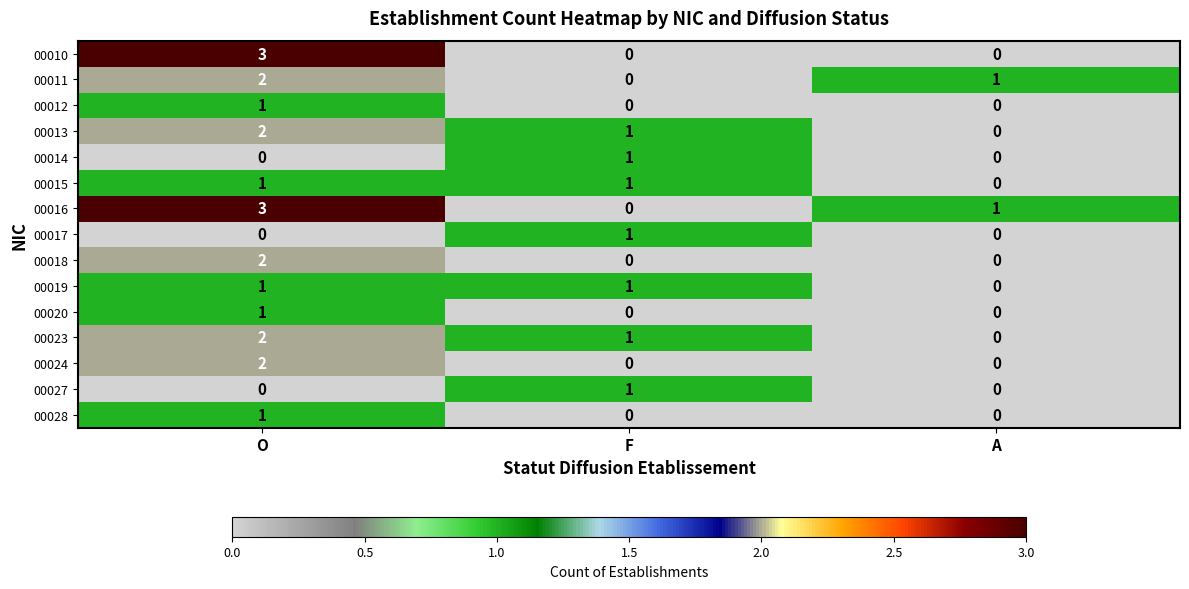

The 00017 series shows 0 at O. True or false?

True